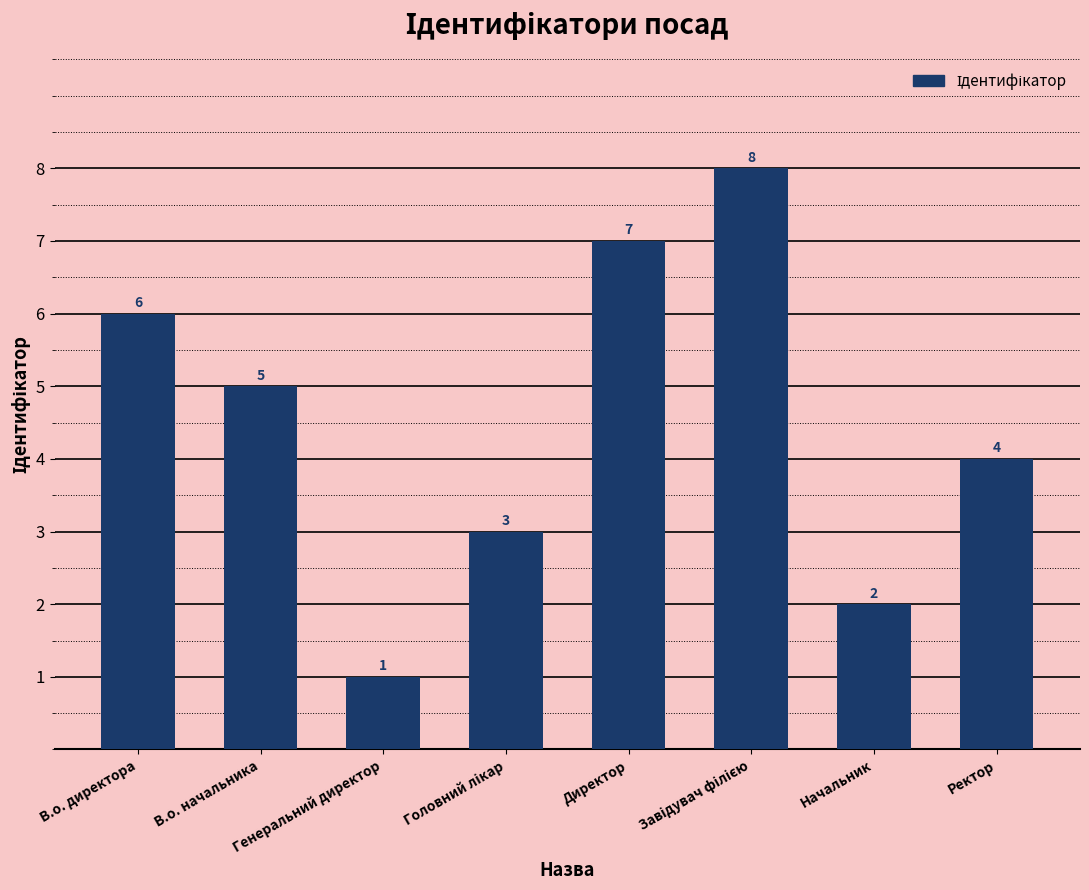

What is the difference between the maximum and minimum values?

7